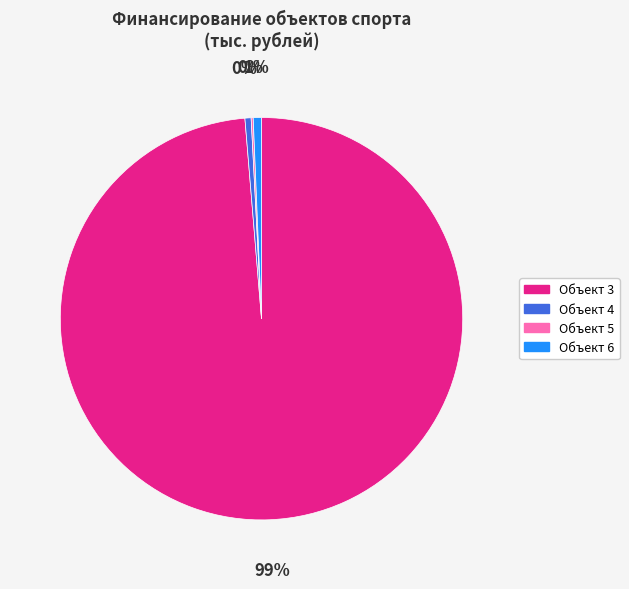

True or false: Объект 4 accounts for 0% of the total.

True